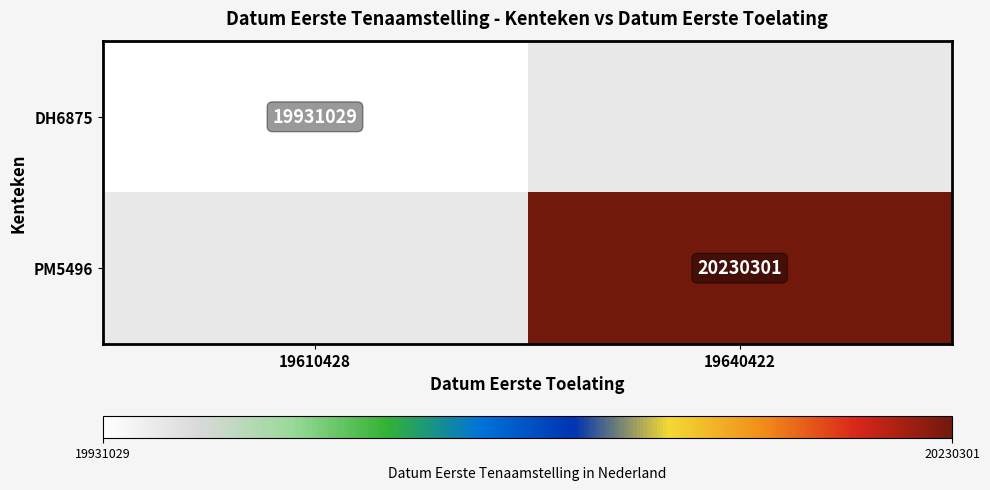

The value of DH6875 at 19610428 is 29542545. True or false?

False